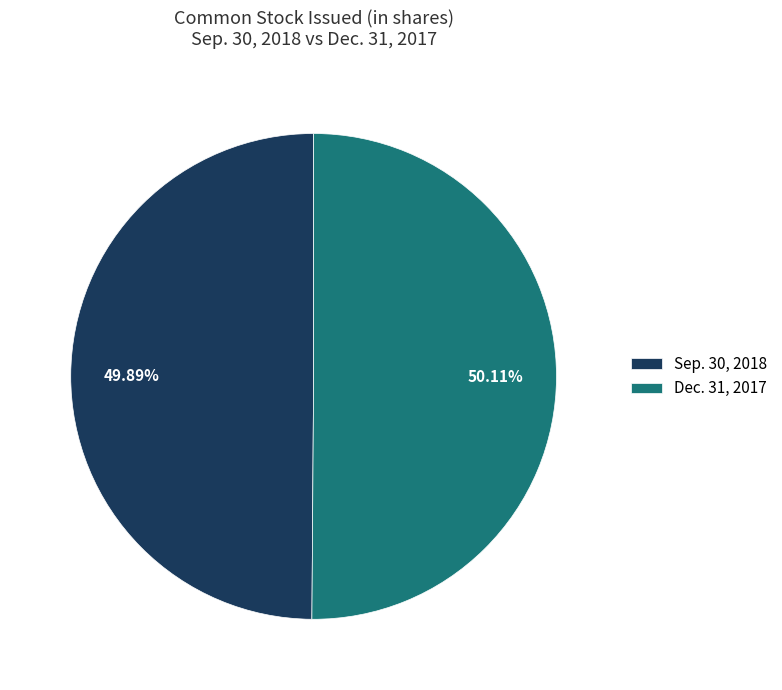

To the nearest percent, what portion does Dec. 31, 2017 represent?

50%